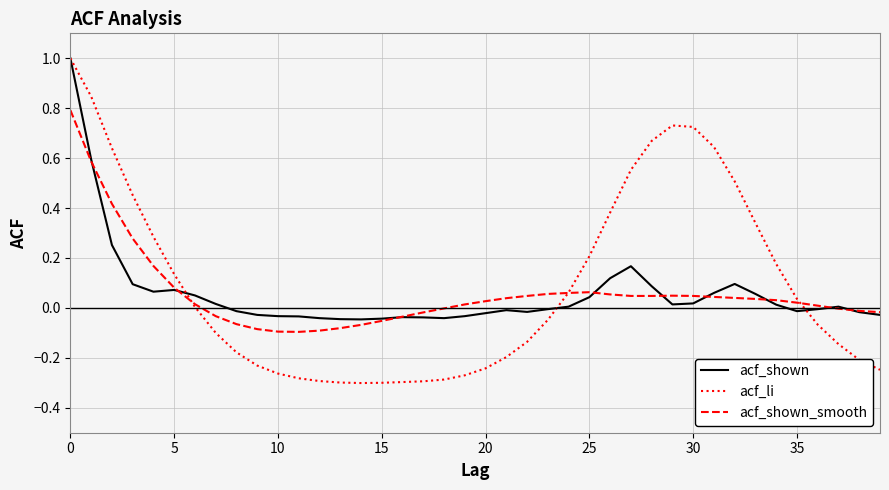

What is the greatest value displayed?

1.0